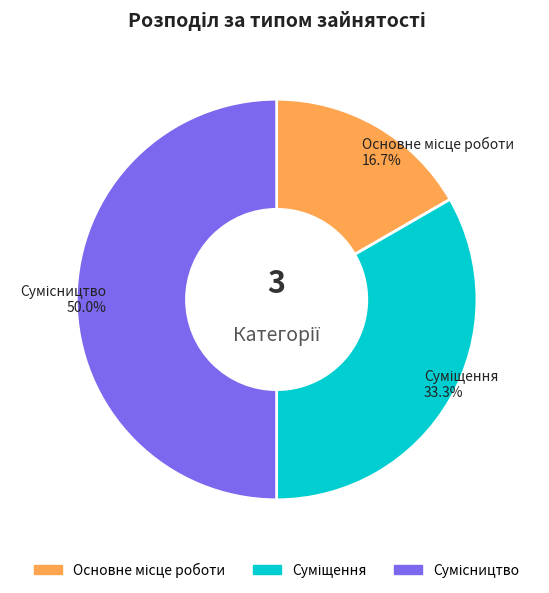

Count the number of slices in the pie.

3